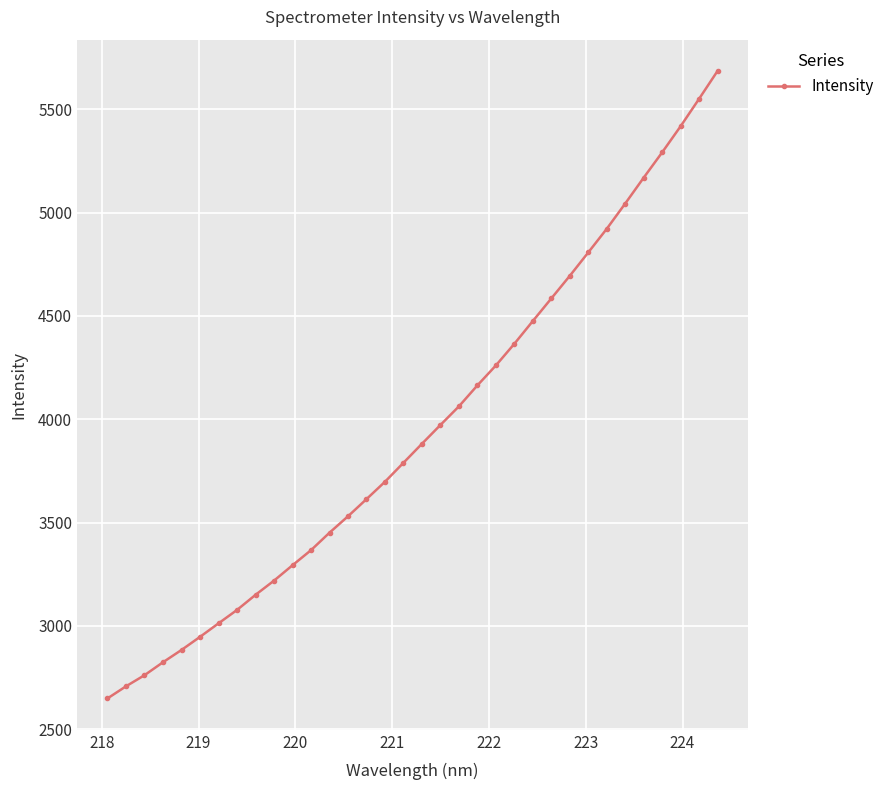

What is the value of the 10th point from the left?

3219.2